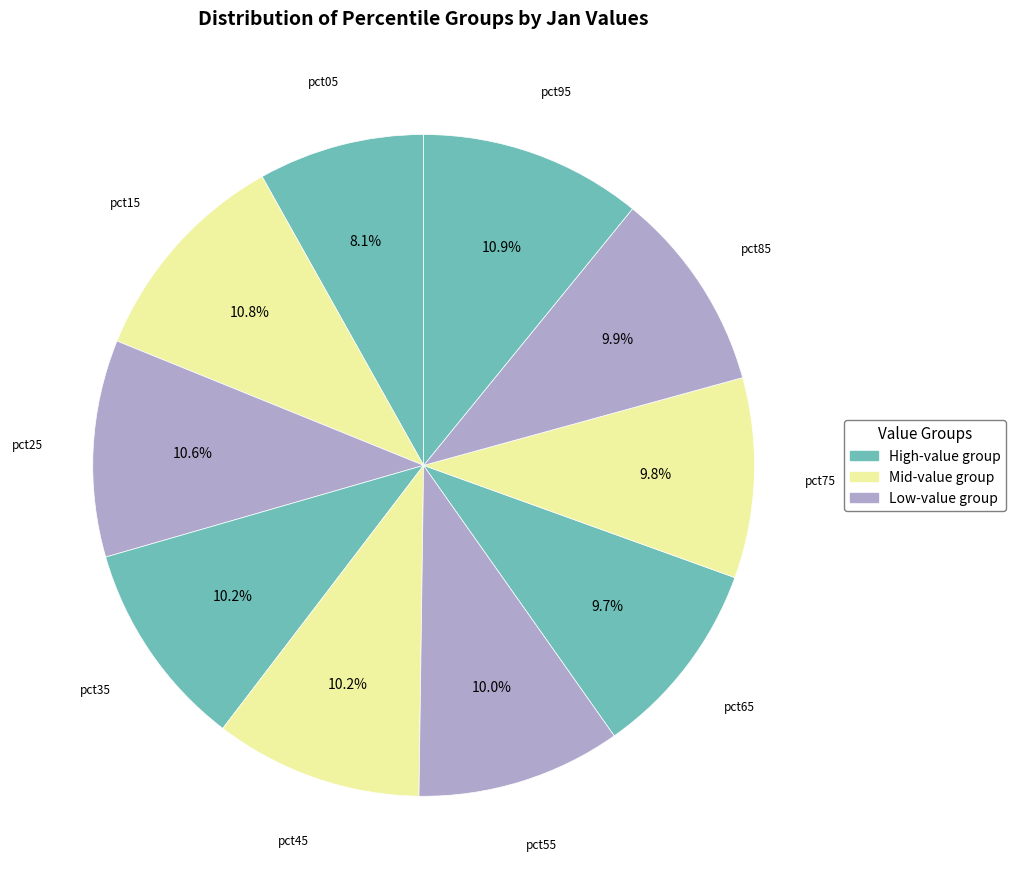

To the nearest percent, what is the difference between the largest and smallest slice percentages?

3%